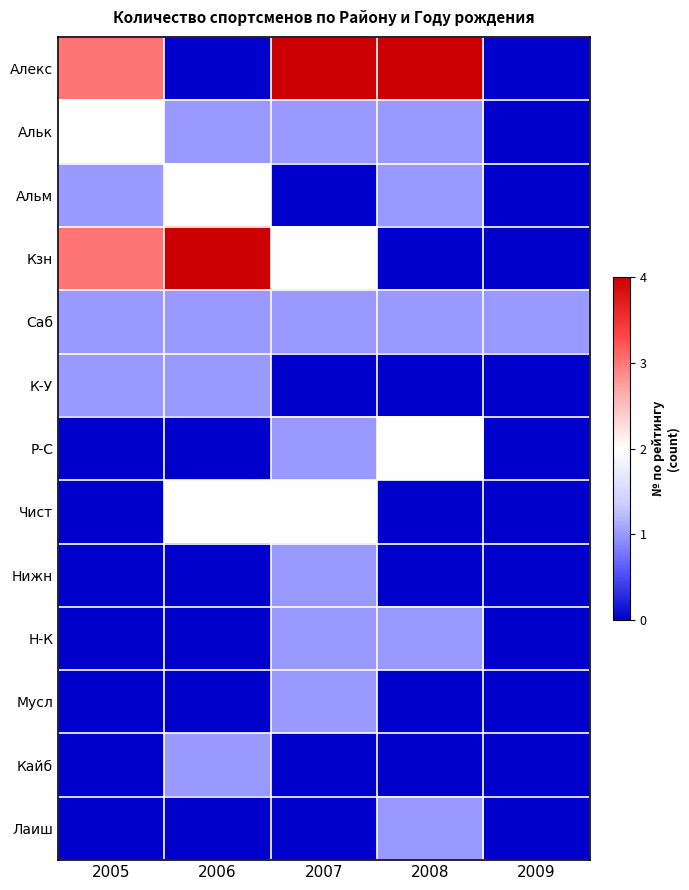

At how many categories does at least one series exceed 1?

4